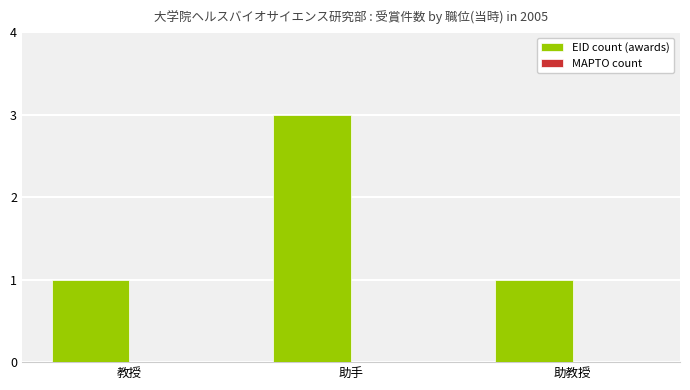

What is the label of the 3rd bar from the left?

助教授